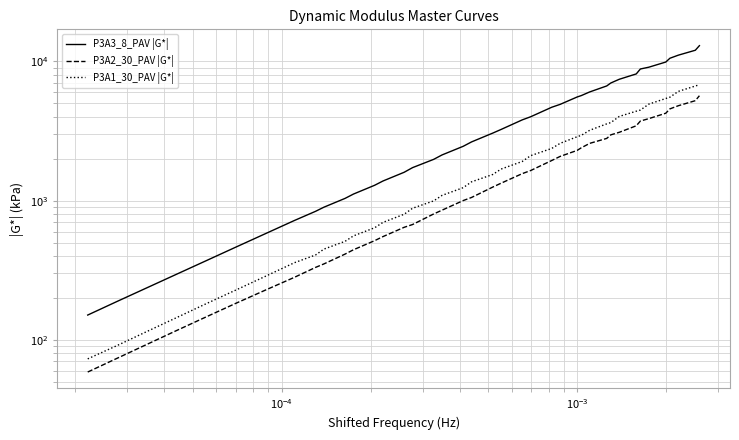

The P3A1_30_PAV |G*| series shows 321.5 at 11. True or false?

False